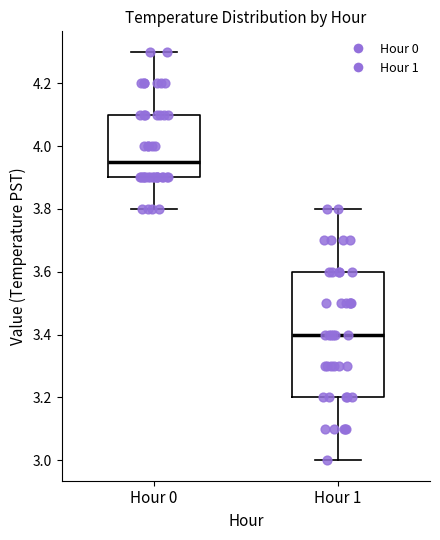

Which box has the highest median line?

Hour 0